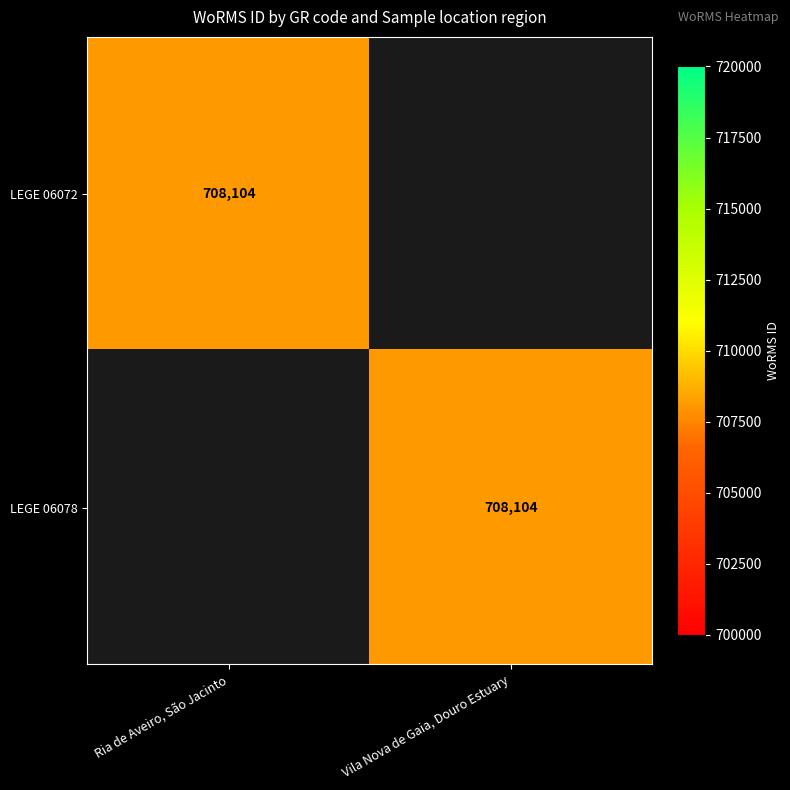

At how many categories does at least one series exceed 249337?

2